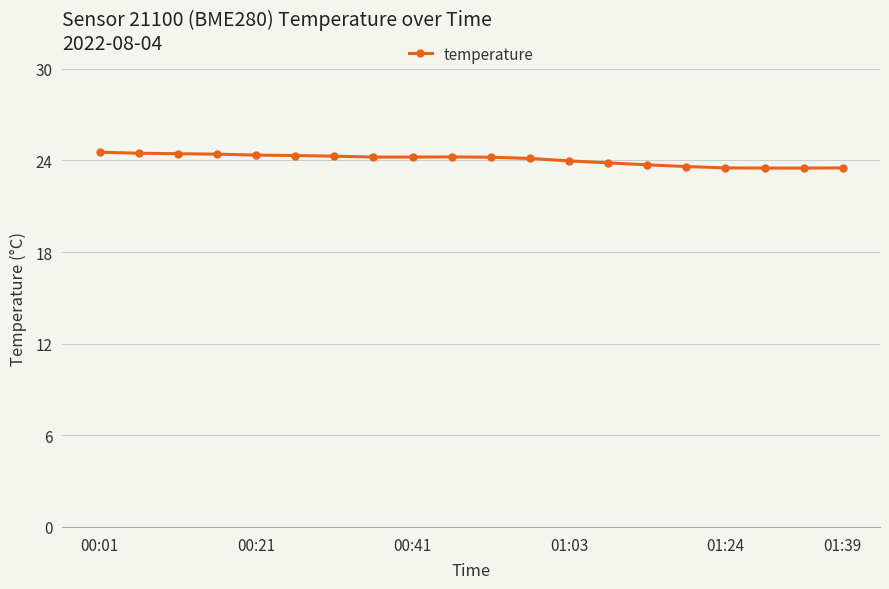

What is the value of the 10th point from the left?

24.2